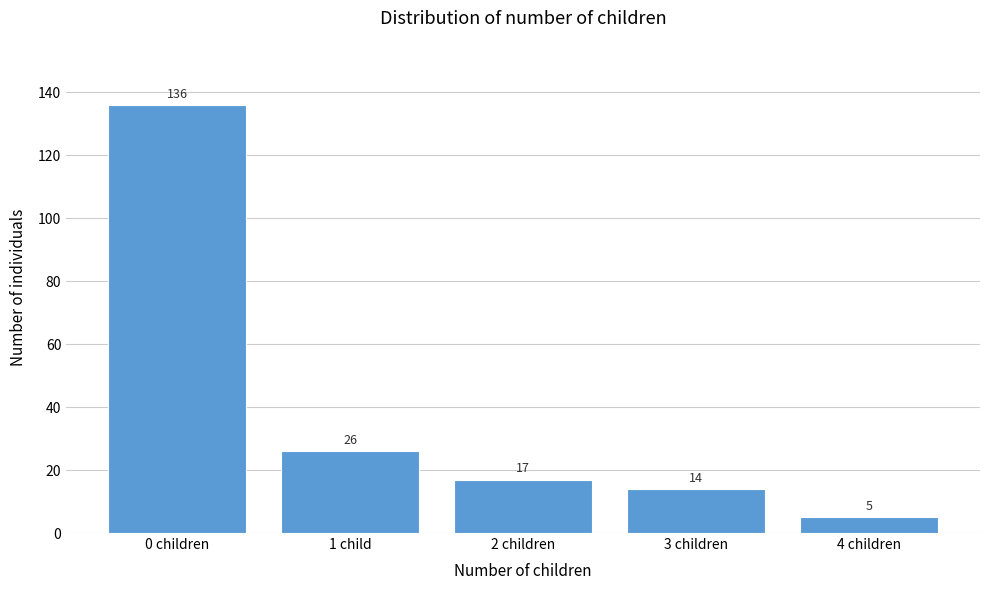

Reading right to left, extract all data points from this chart.

5	14	17	26	136